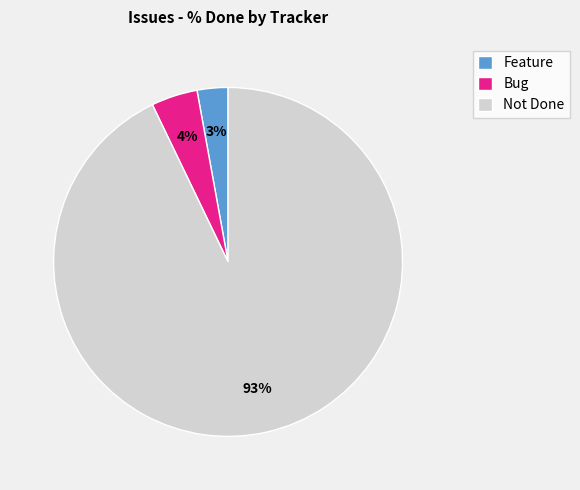

What is the majority slice?

Not Done